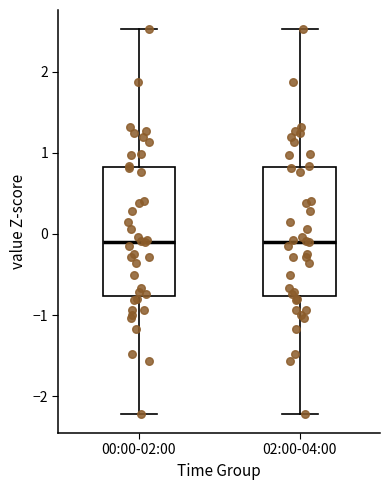

Reading left to right, read every box against the y-axis: the position of its median line, the range the box covers, and the ends of its whiskers. The values are not printed on the chart, so give them approximately, as read against the axis.

00:00-02:00: median -0.1, box -0.8 to 0.8, whiskers -2.2 to 2.5
02:00-04:00: median -0.1, box -0.8 to 0.8, whiskers -2.2 to 2.5